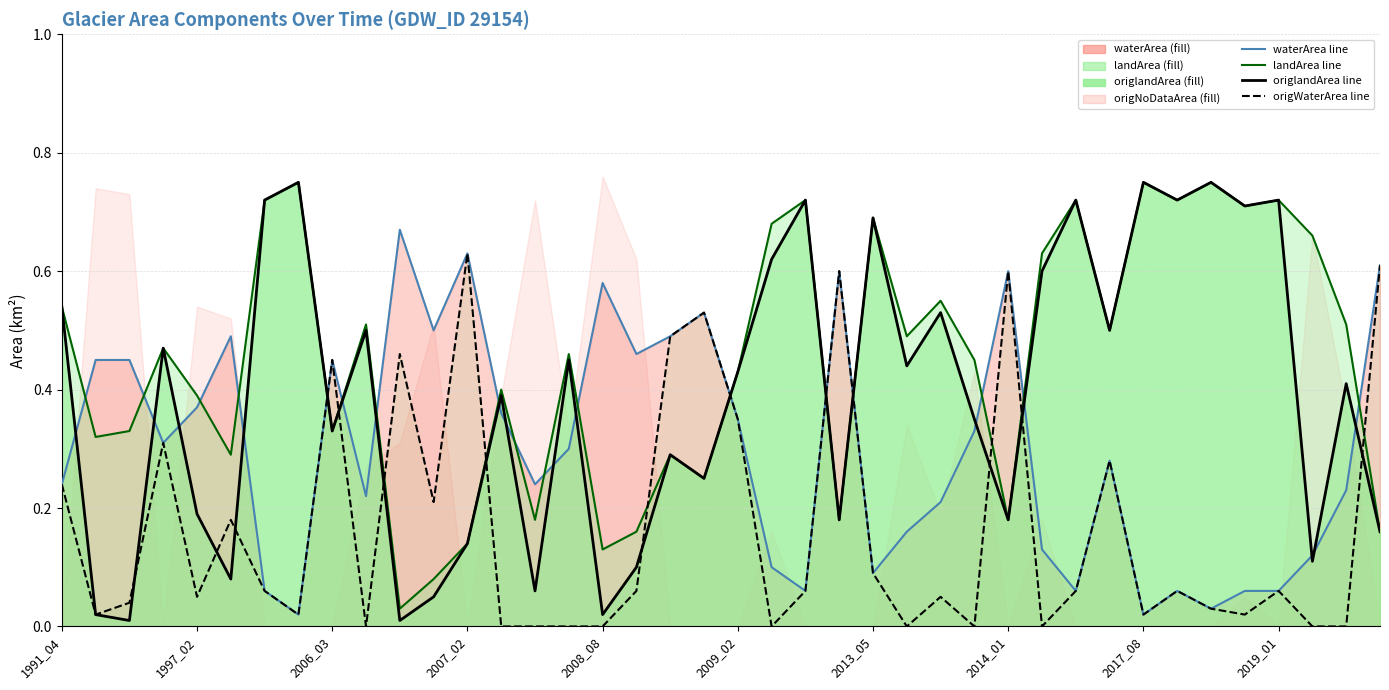

Rank the series by their maximum value, from highest to lowest.

landArea line, origlandArea line, waterArea line, origWaterArea line